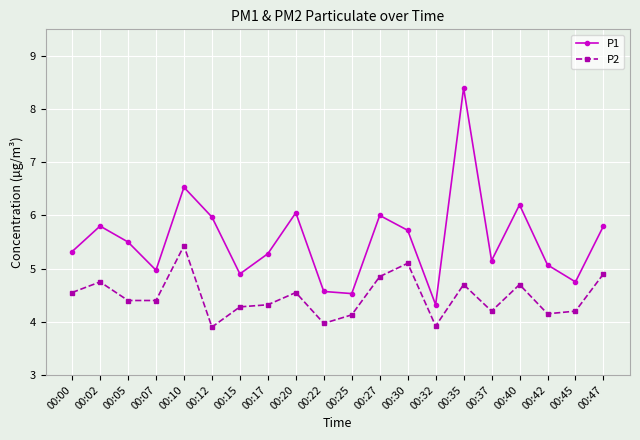

The value of P1 at 00:47 is 5.8. True or false?

True